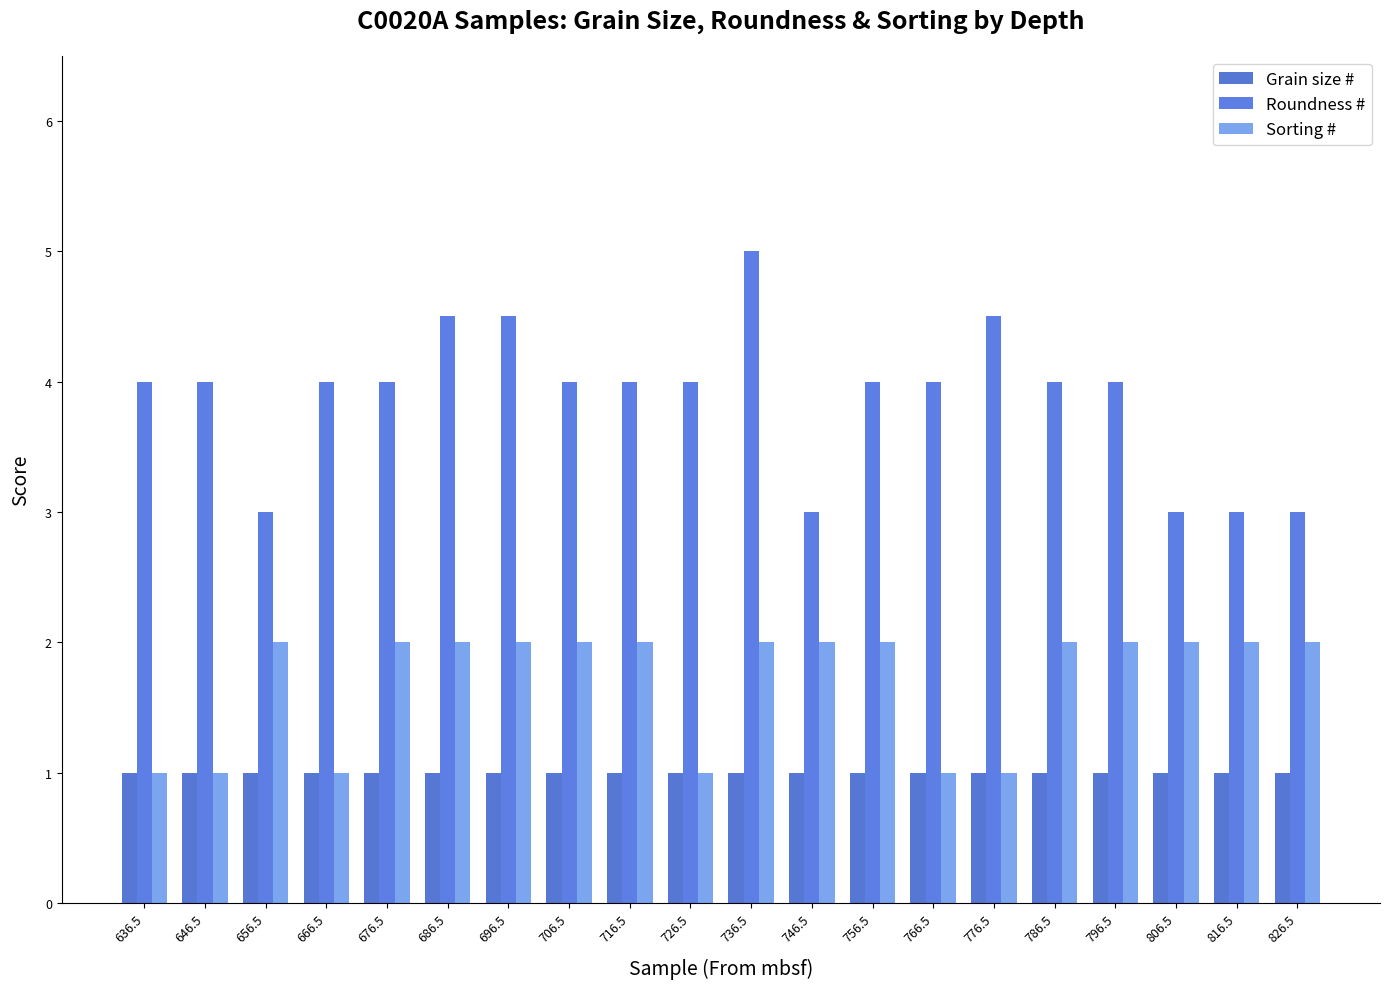

Rank the series at 796.5 from highest to lowest value.

Roundness #, Sorting #, Grain size #